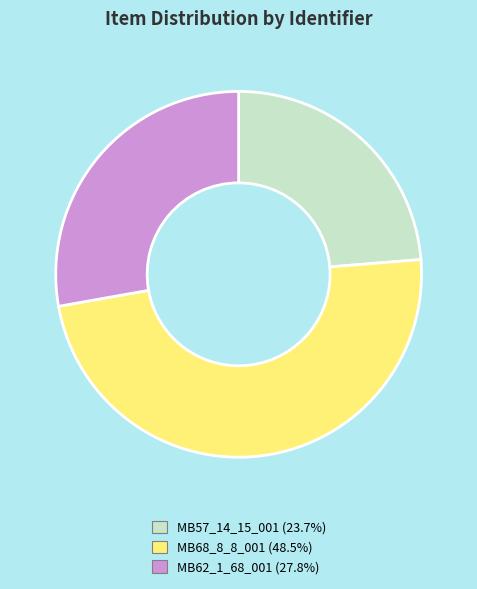

Is the sum of MB62_1_68_001 and MB68_8_8_001 greater than half?

Yes